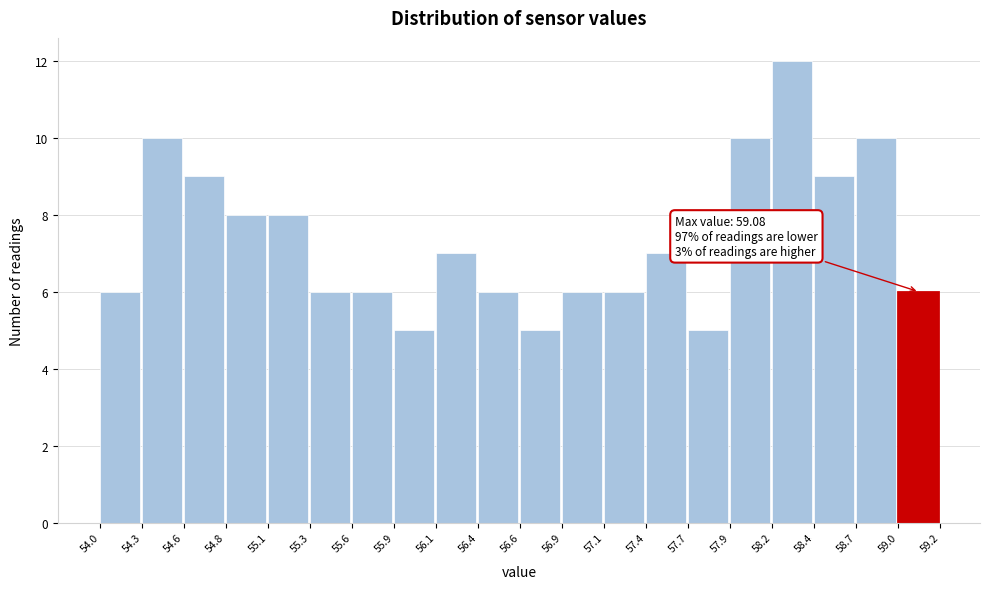

Over which range of the x-axis is the bar tallest?

58.2 to 58.4